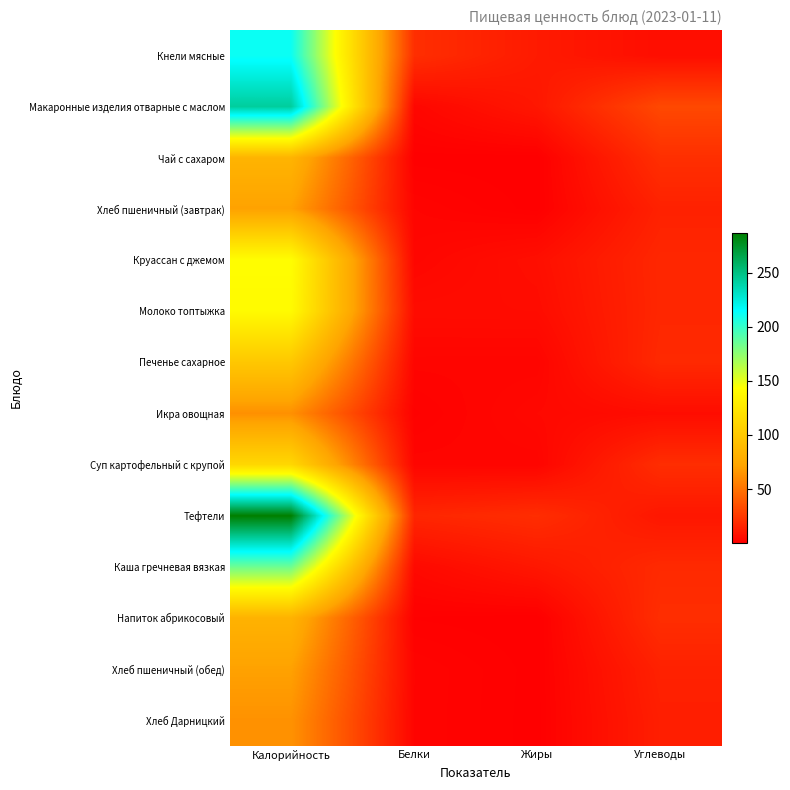

At which category is the sum across all series the highest?

Калорийность